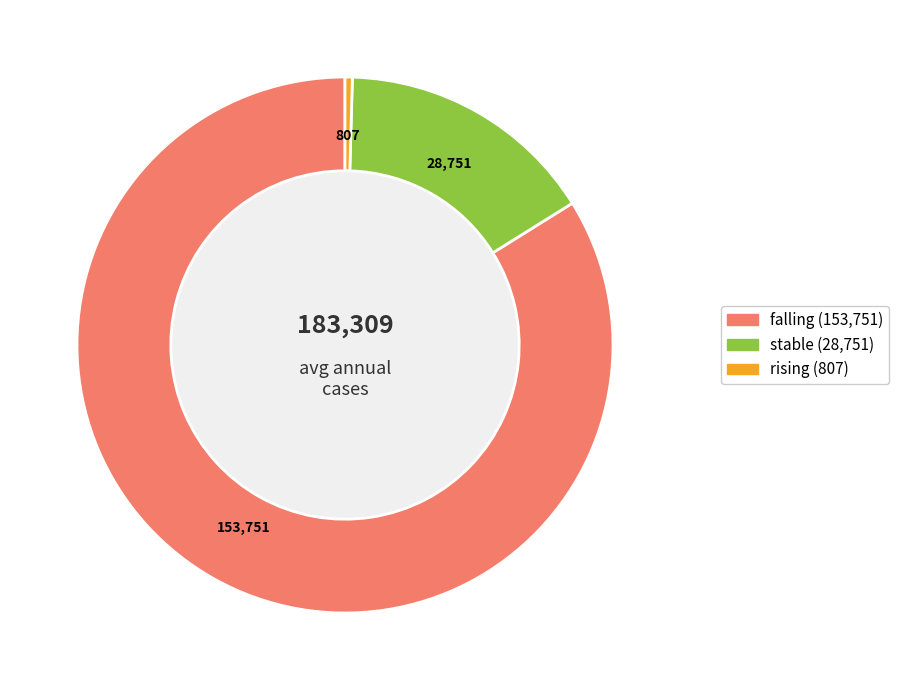

Rank the categories by value from lowest to highest.

rising, stable, falling